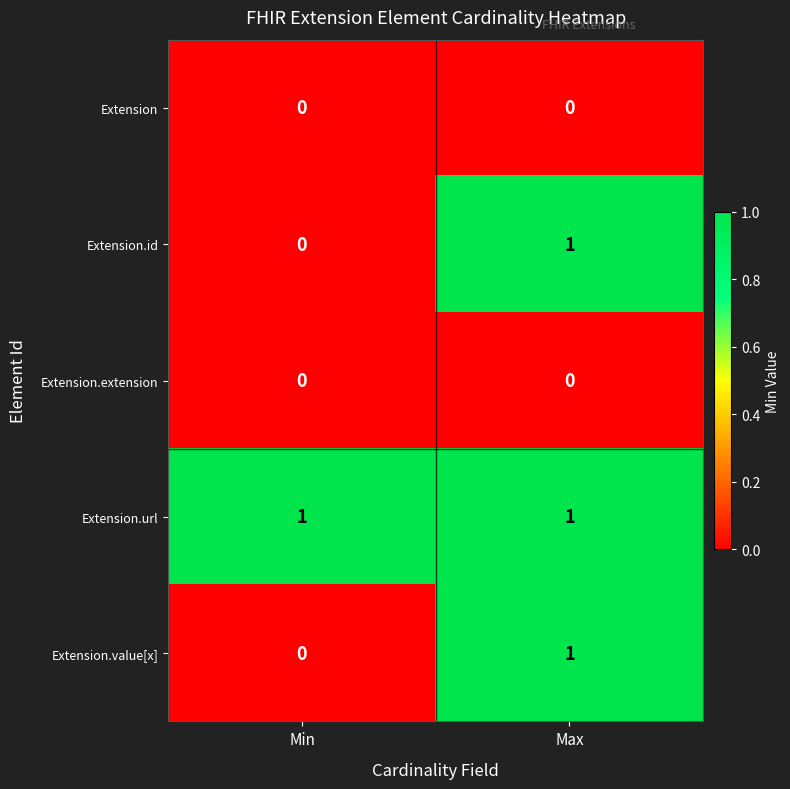

The value of Extension.extension at Min is 0. True or false?

True